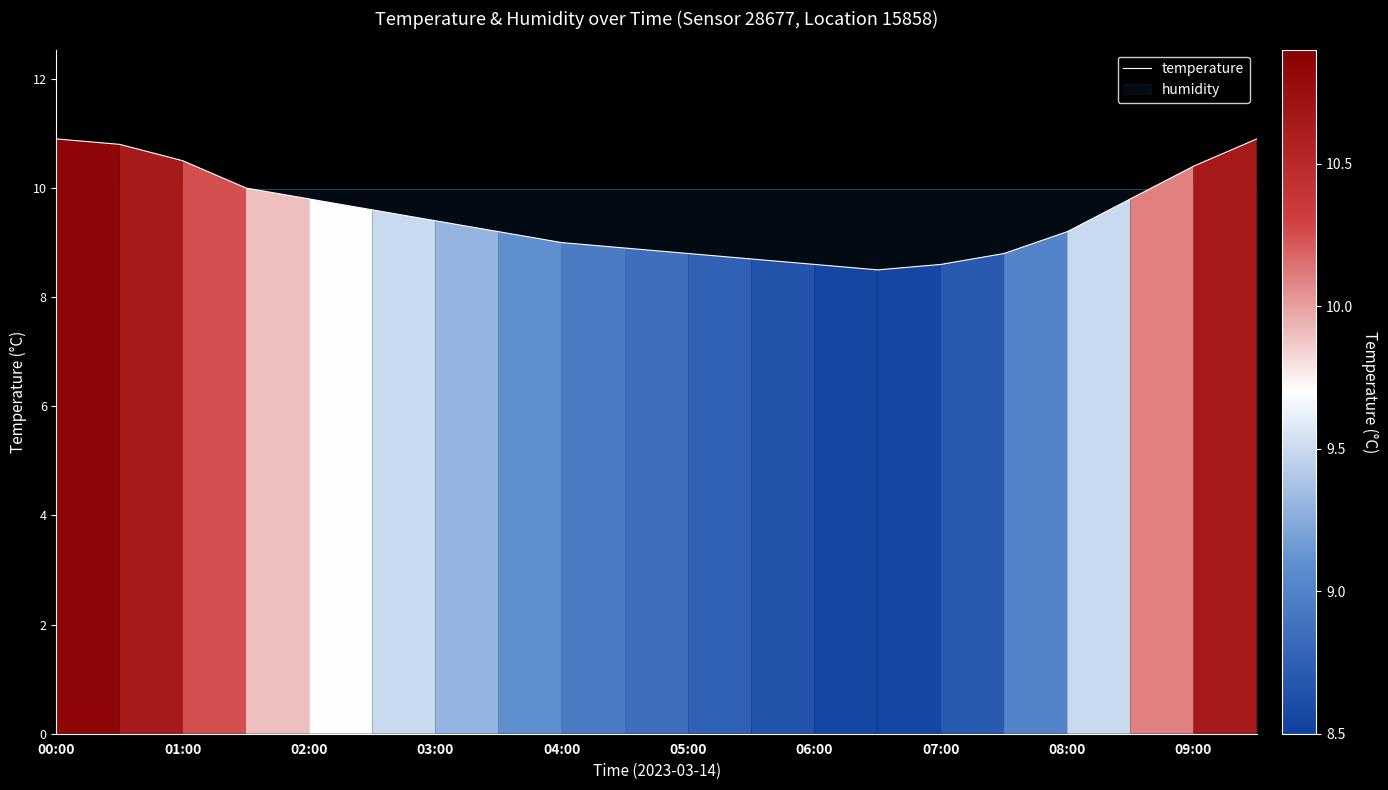

What is the minimum value for temperature?

8.5